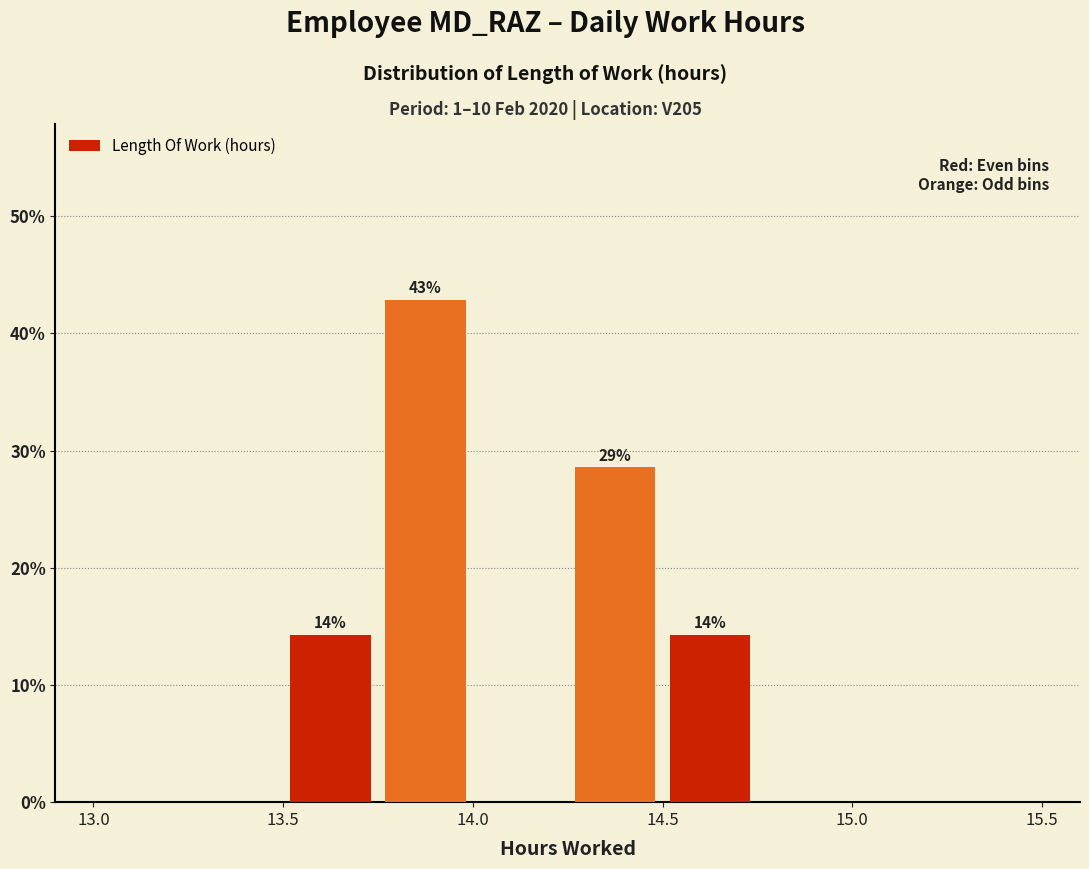

Which range on the x-axis has the tallest bar?

13.75 to 14.00